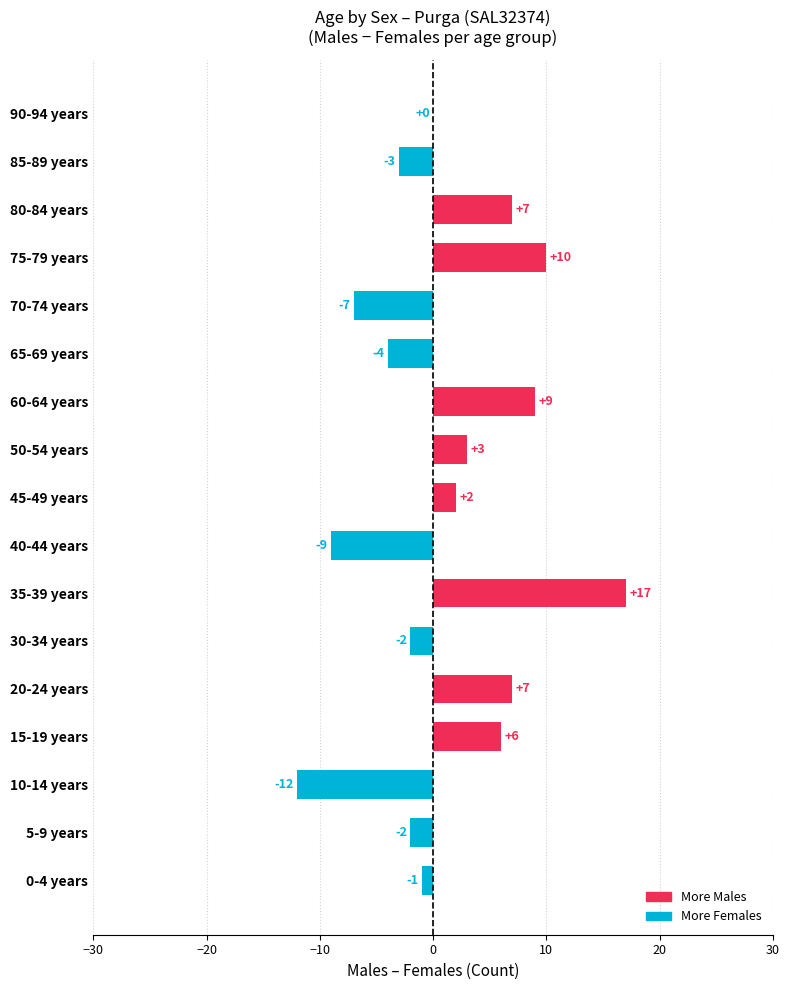

What is the sum of all values?

21